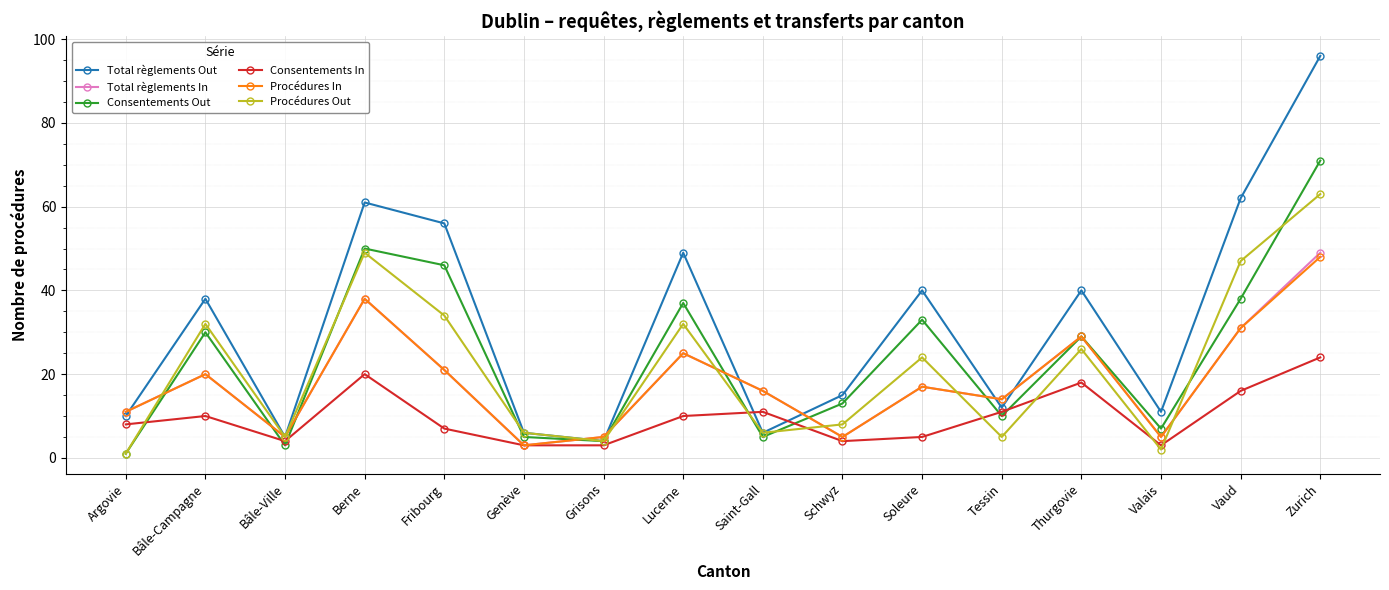

At which category is the sum across all series the highest?

Zurich